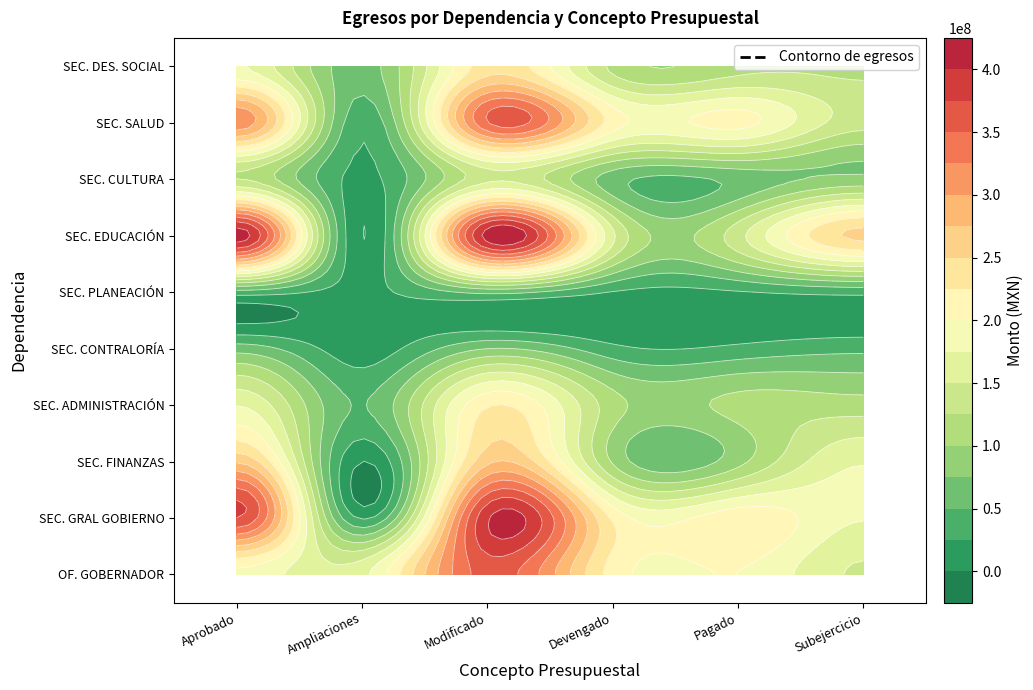

At which category does the chart reach its peak across all series?

Aprobado